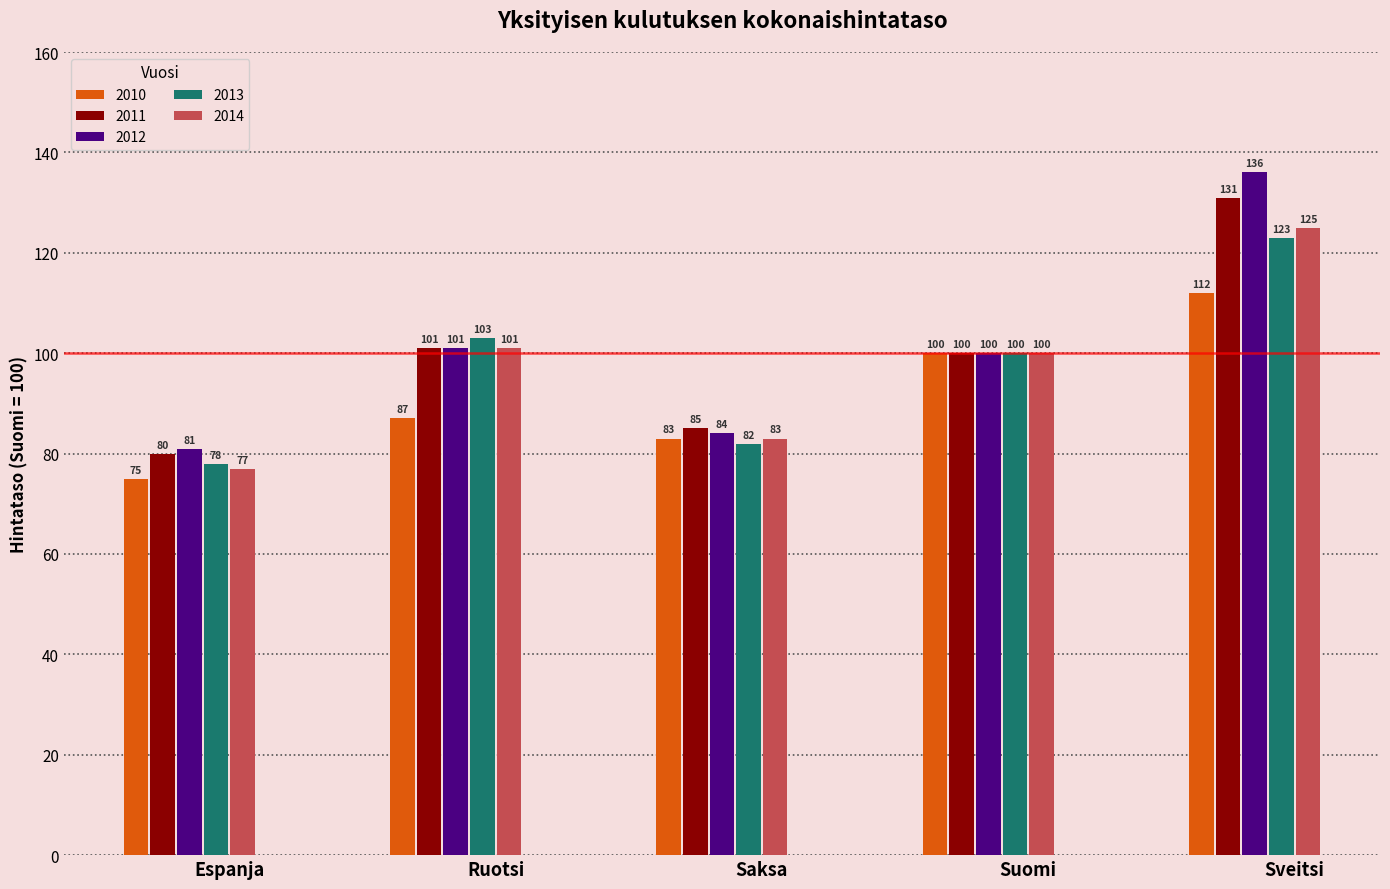

How many groups of bars are there?

5